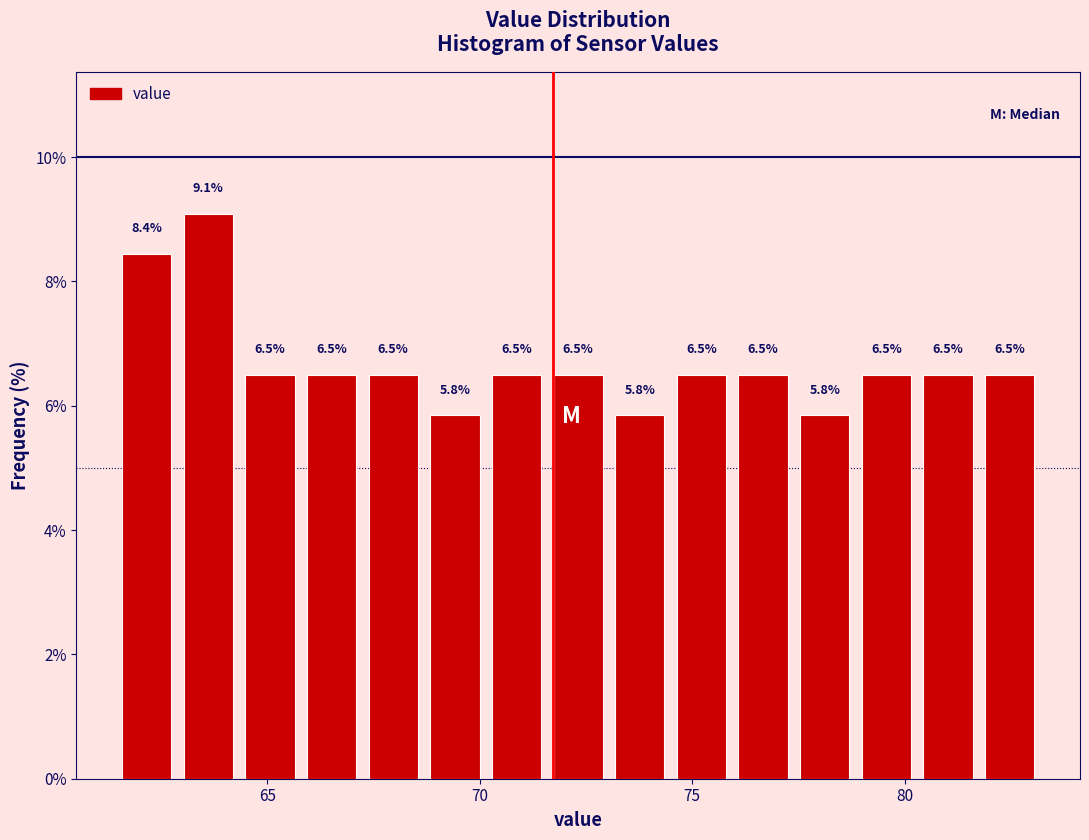

Around what value on the x-axis is the tallest bar? Give the approximate position of its centre, as read against the axis.

63.5